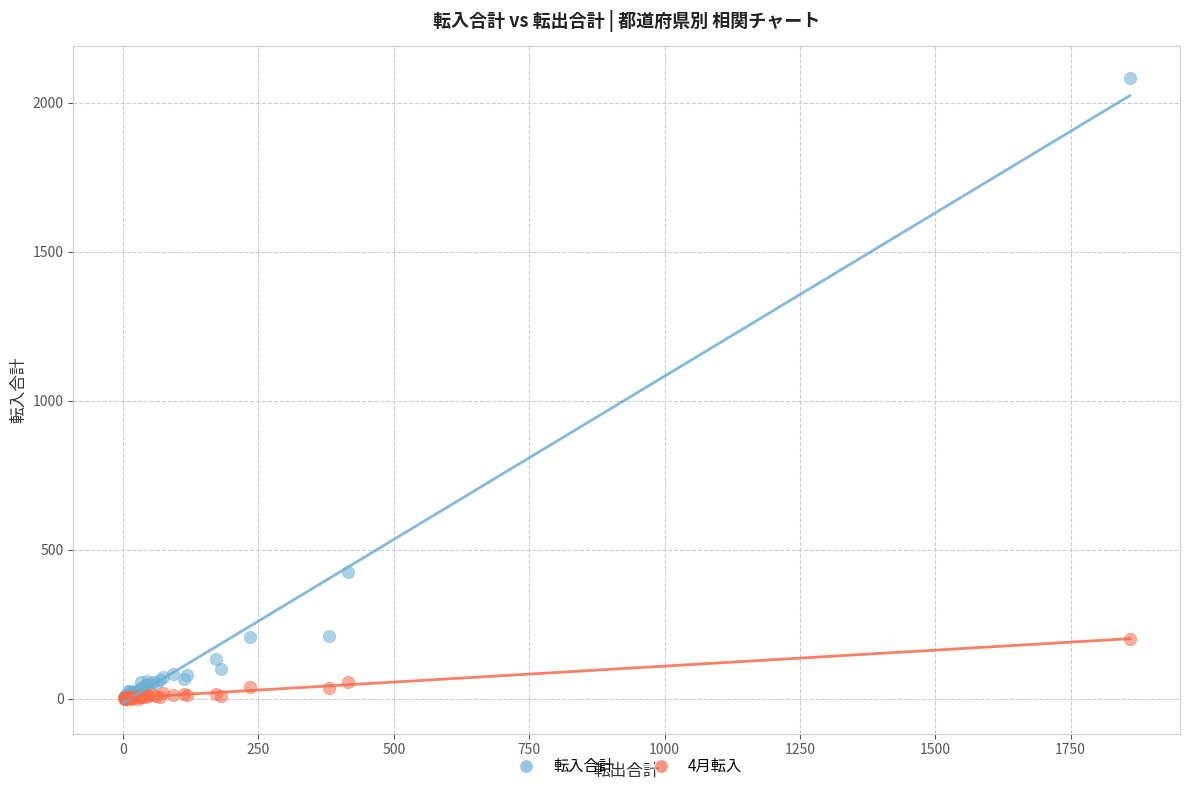

In the 転入合計 series, what Y value is closest to 1043?

426